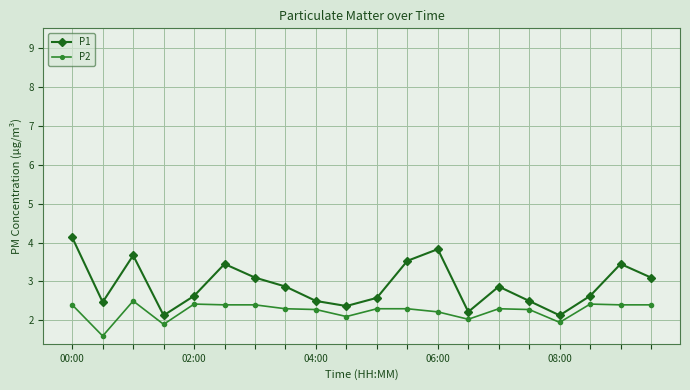

True or false: P1 and P2 cross at least once.

False